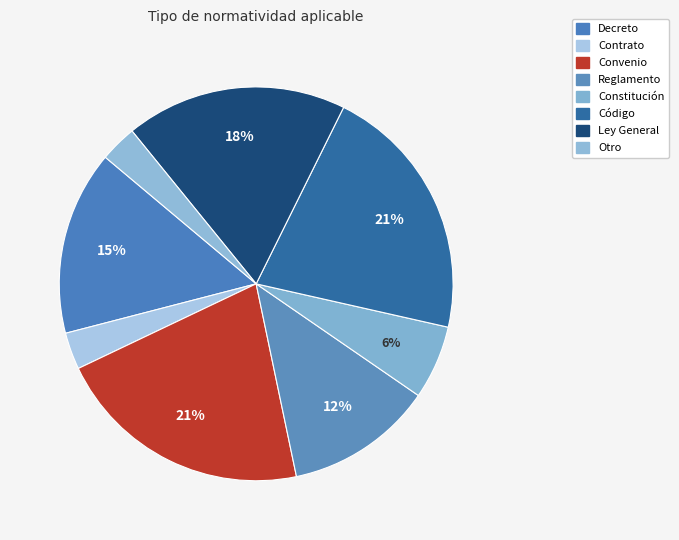

To the nearest percent, what percentage of the pie is Decreto?

15%